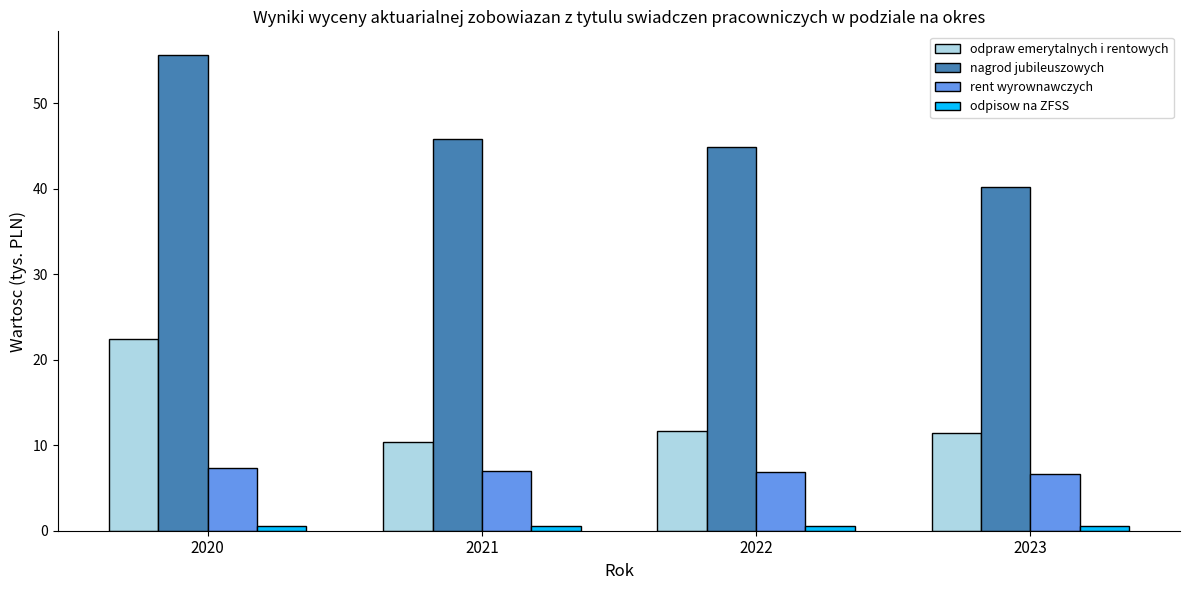

Rank the series by their maximum value, from highest to lowest.

nagrod jubileuszowych, odpraw emerytalnych i rentowych, rent wyrownawczych, odpisow na ZFSS